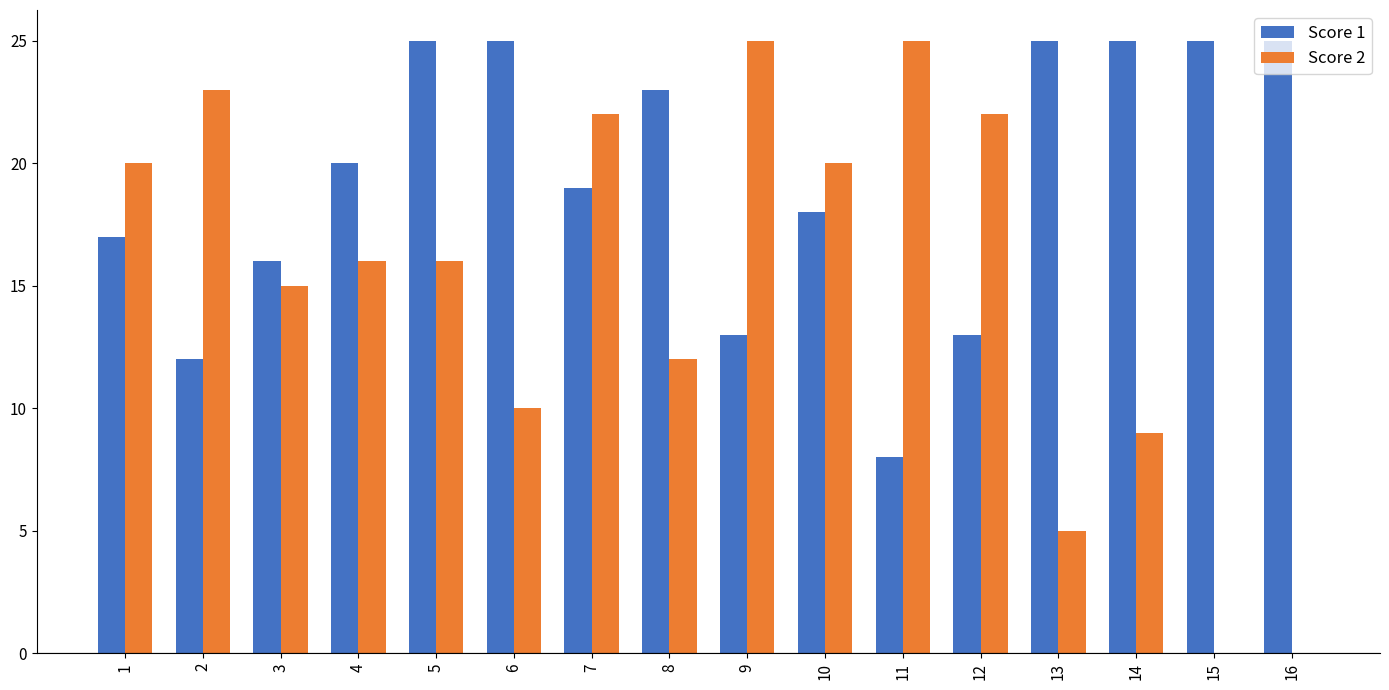

What is the average value of the Score 2 series?

15